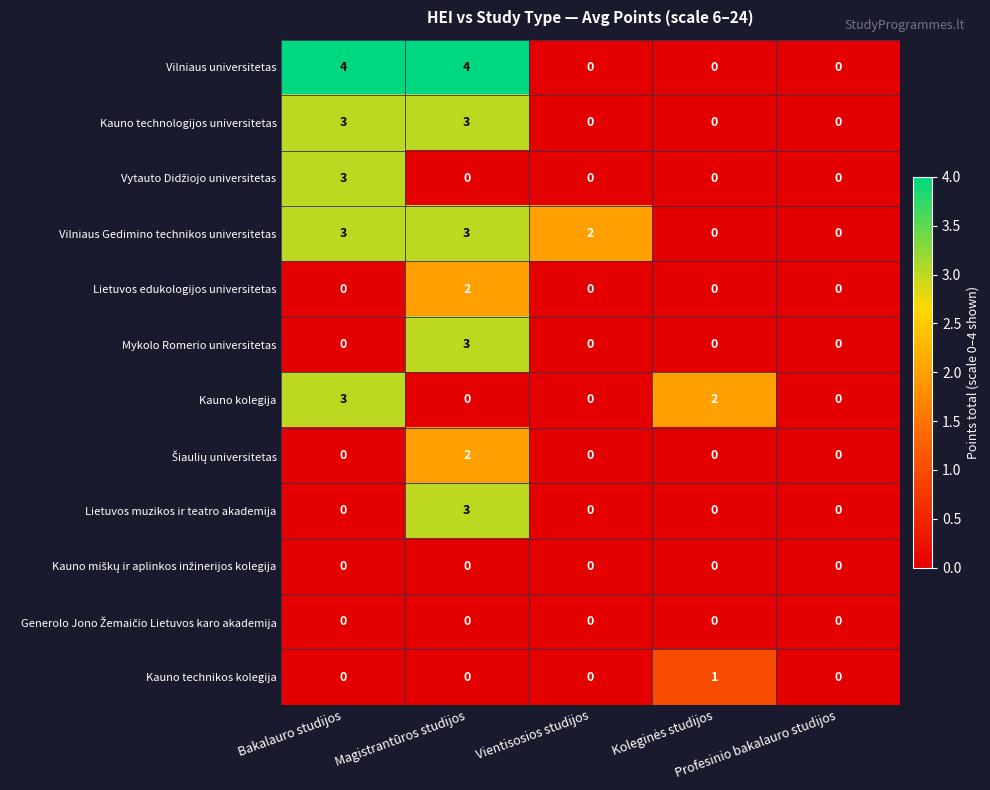

Which series has the largest range (max minus min)?

Vilniaus universitetas